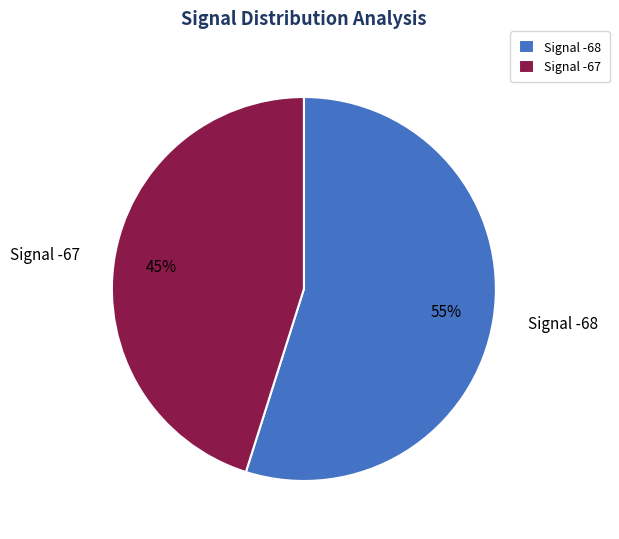

Which slice is the smallest?

Signal -67